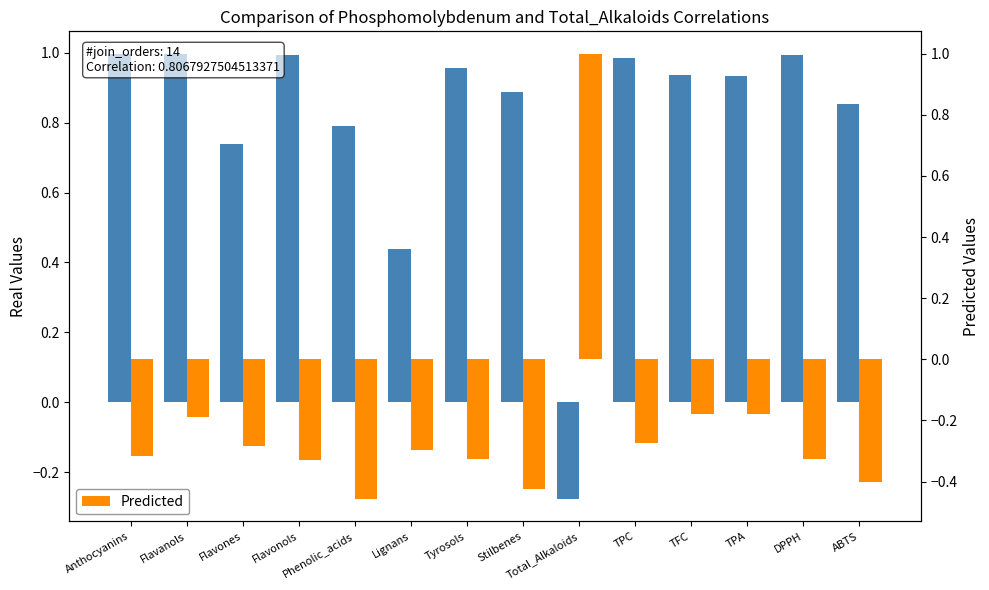

What is the difference between the maximum and minimum values in the Phosphomolybdenum series?

1.3